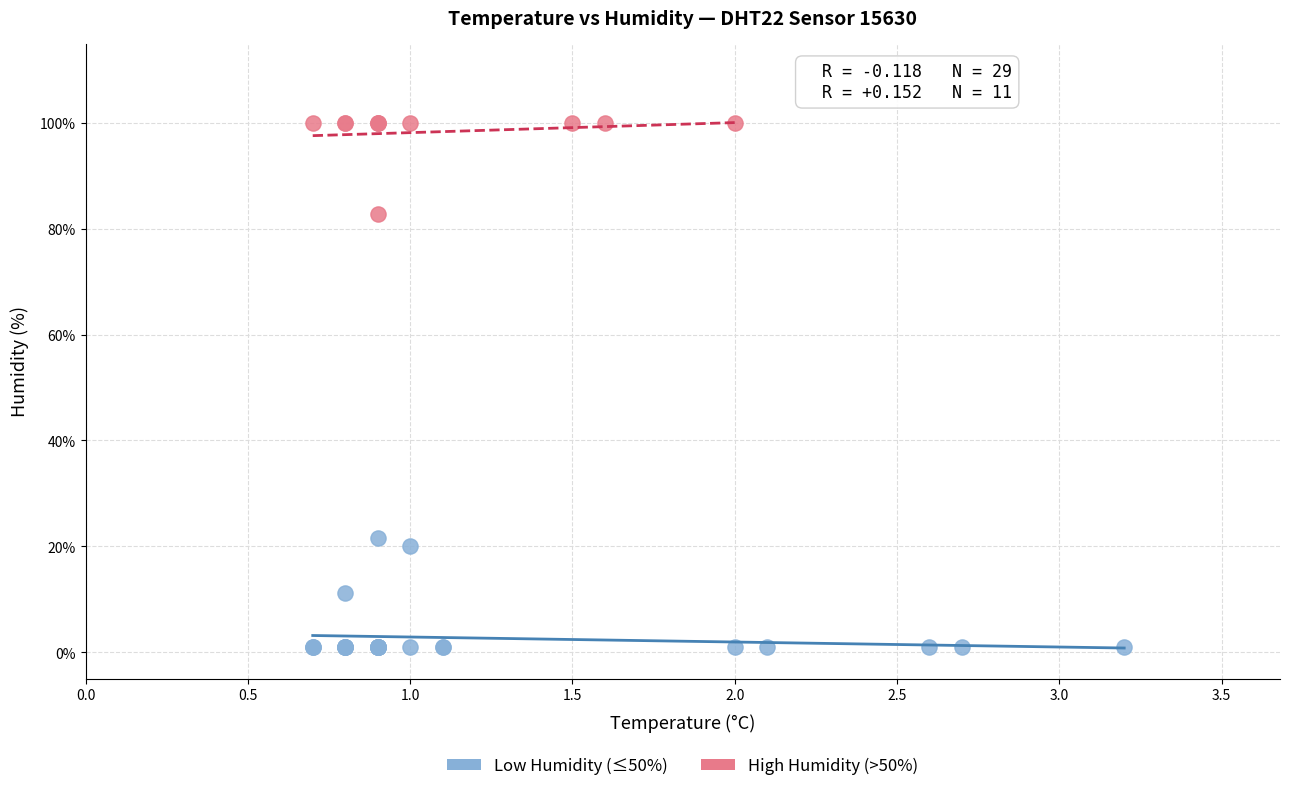

Which series contains the lowest Y value?

Low Humidity (≤50%)